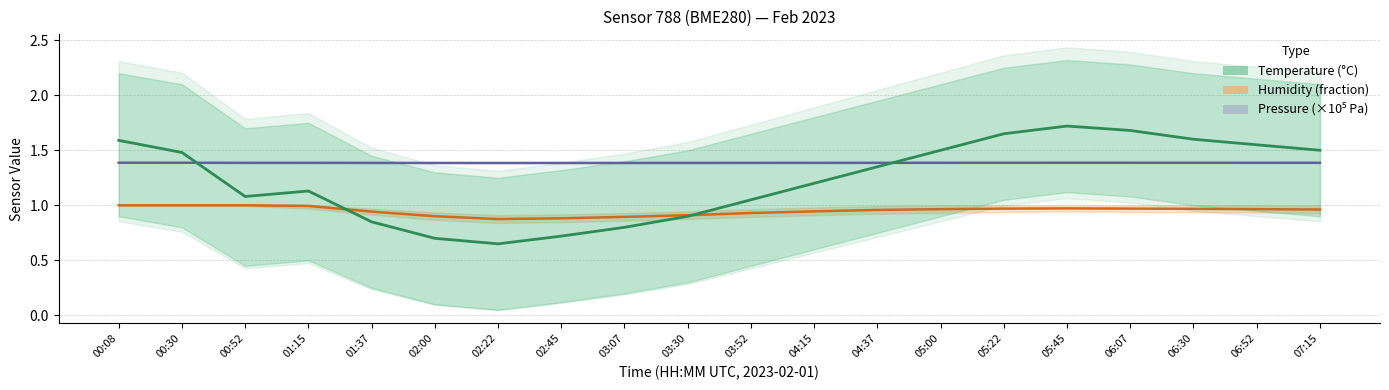

How many values in the Temperature (°C) series exceed 1?

14